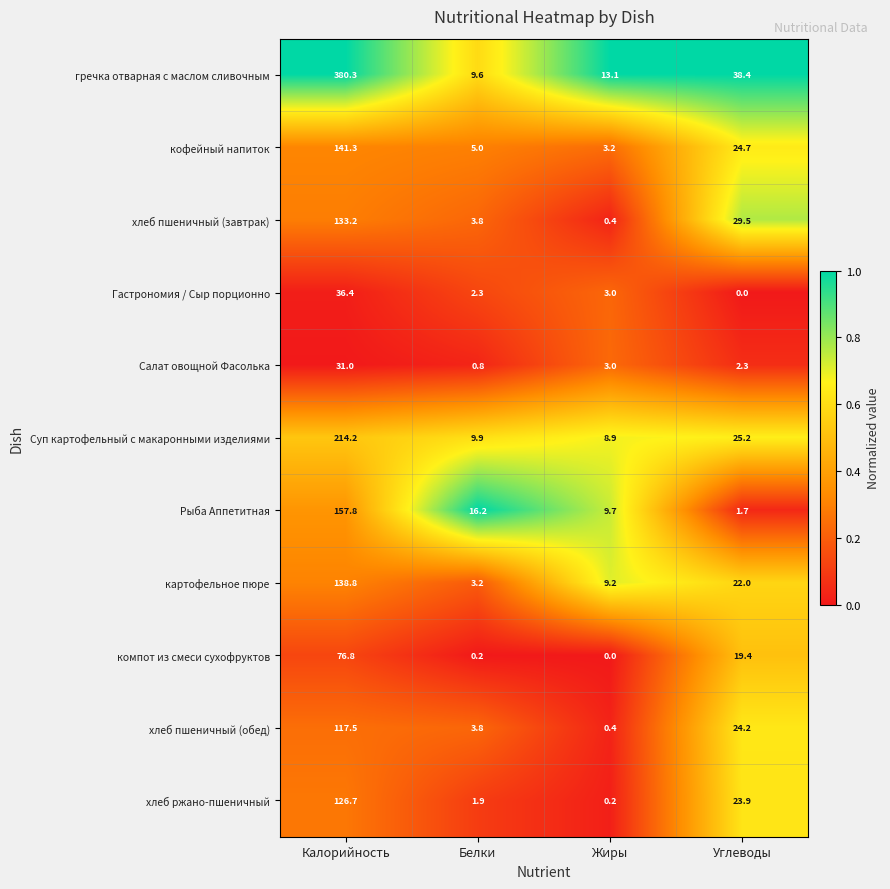

What is the average value of the кофейный напиток series?

43.6